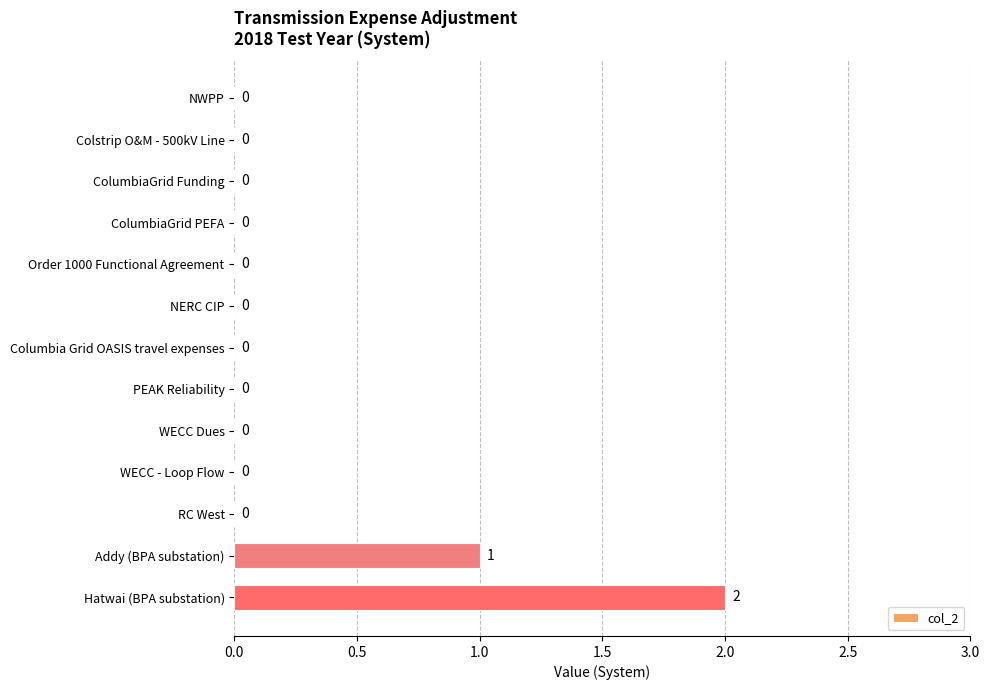

Reading top to bottom, transcribe all the data shown in this chart.

NWPP=0	Colstrip O&M - 500kV Line=0	ColumbiaGrid Funding=0	ColumbiaGrid PEFA=0	Order 1000 Functional Agreement=0	NERC CIP=0	Columbia Grid OASIS travel expenses=0	PEAK Reliability=0	WECC Dues=0	WECC - Loop Flow=0	RC West=0	Addy (BPA substation)=1	Hatwai (BPA substation)=2